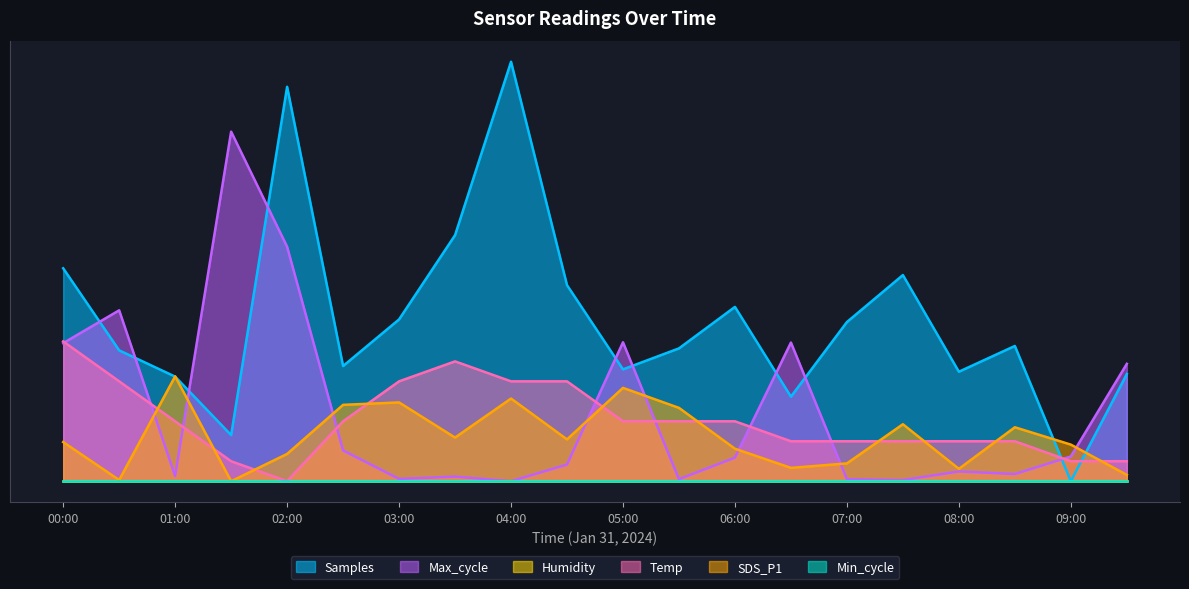

What is the sum of all Temp values?

17.4